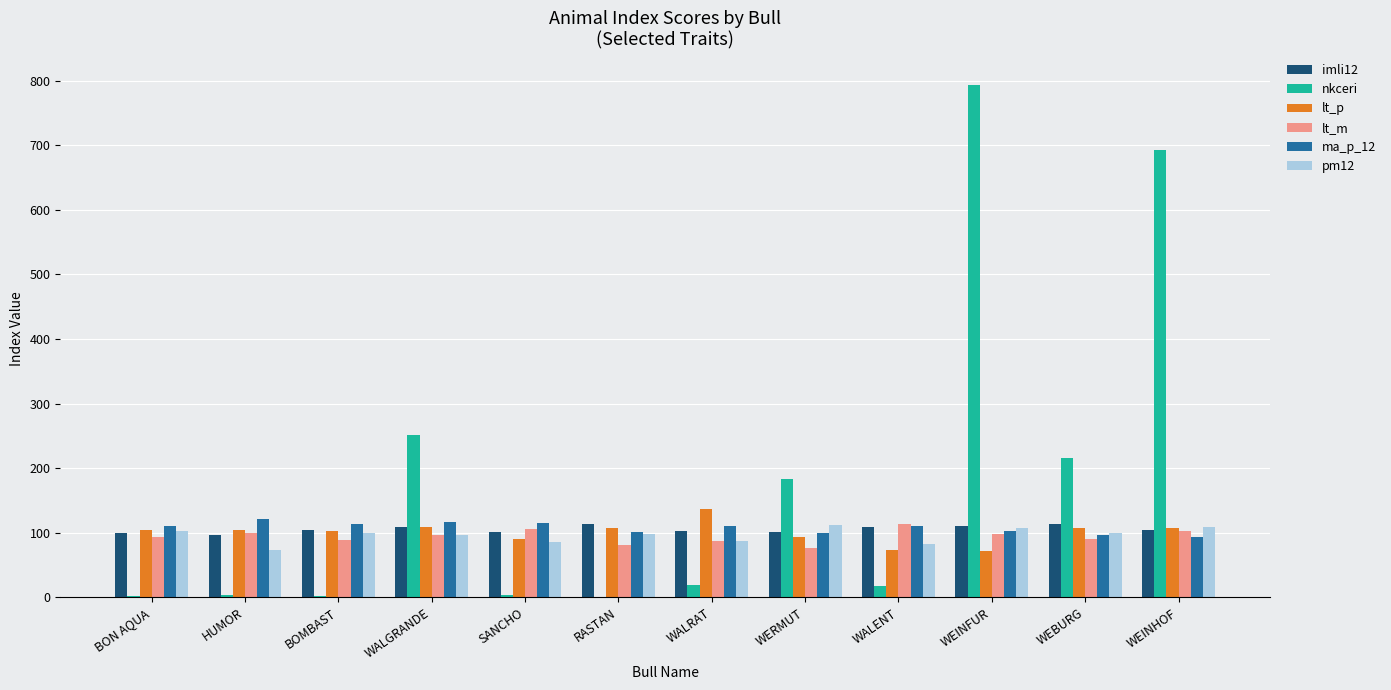

Is it true that imli12 equals 109 at WALENT?

True